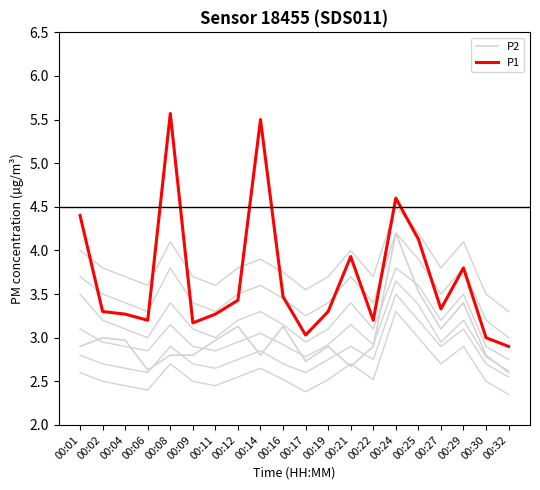

What is the value of the P2 point at the 19th from the left?

2.8